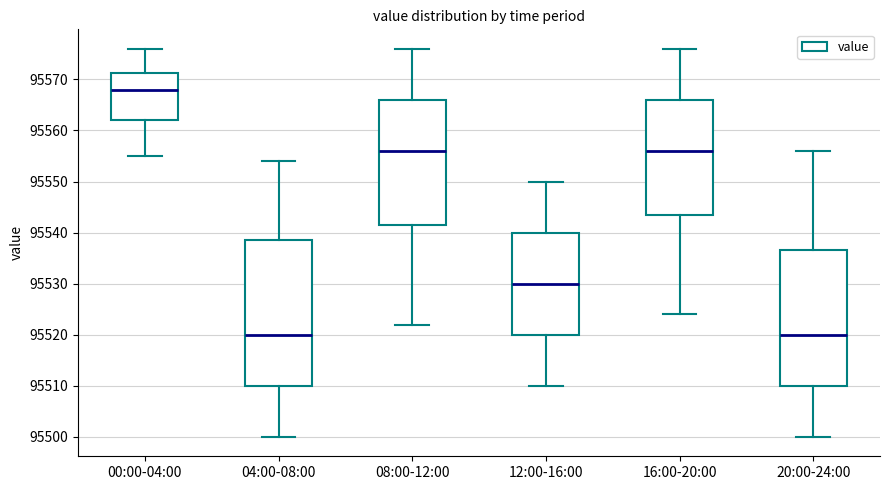

Where is the upper edge of the box for 00:00-04:00 on the y-axis? The values are not printed on the chart, so give them approximately, as read against the axis.

95571